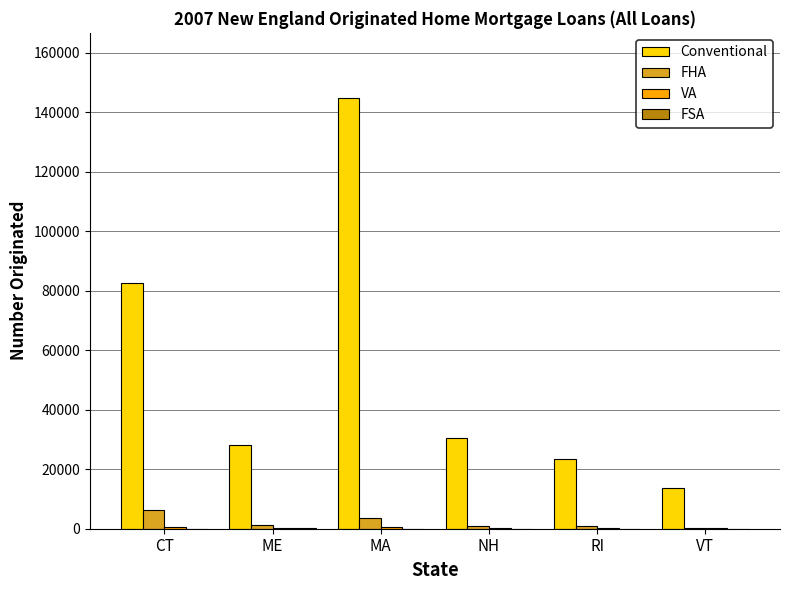

The value of Conventional at CT is 82737. True or false?

True